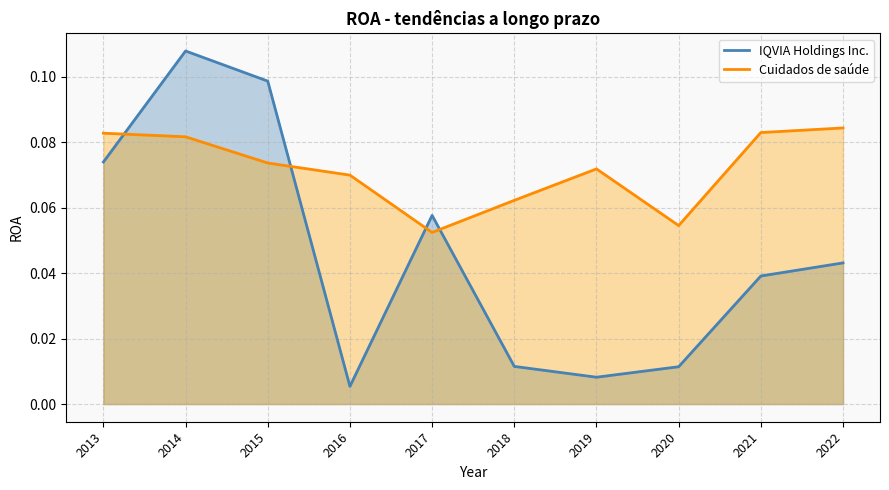

True or false: IQVIA Holdings Inc. and Cuidados de saúde intersect in this chart.

True